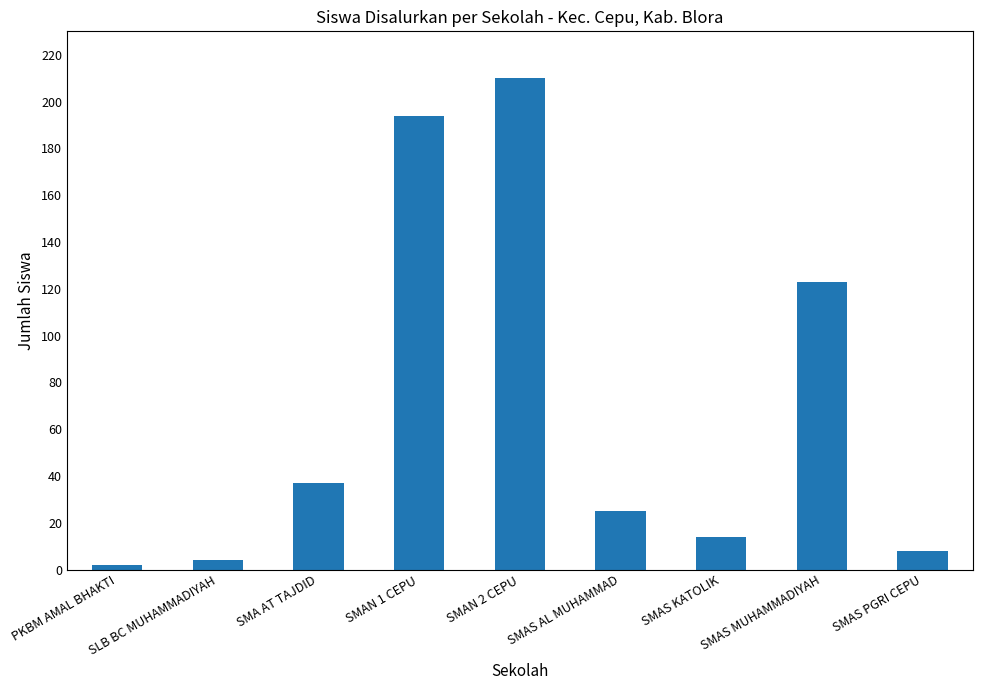

Reading right to left, extract all data points from this chart.

8	123	14	25	210	194	37	4	2